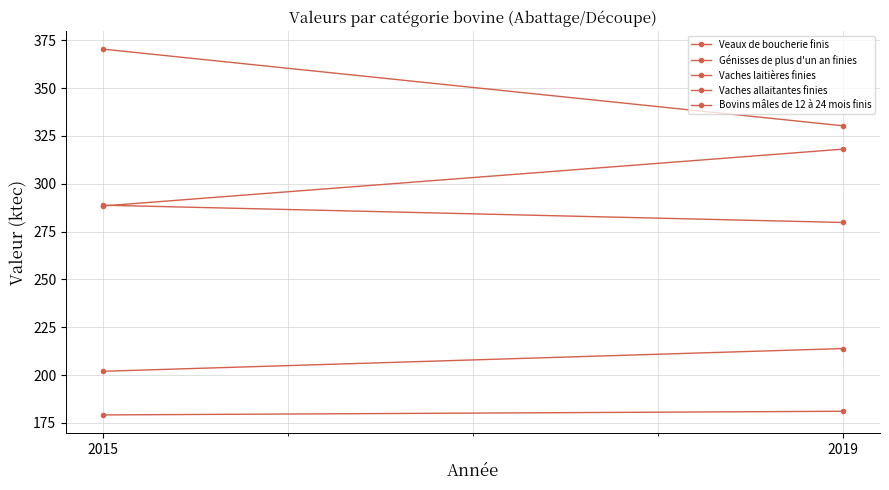

Which series has the largest total across all categories?

Bovins mâles de 12 à 24 mois finis